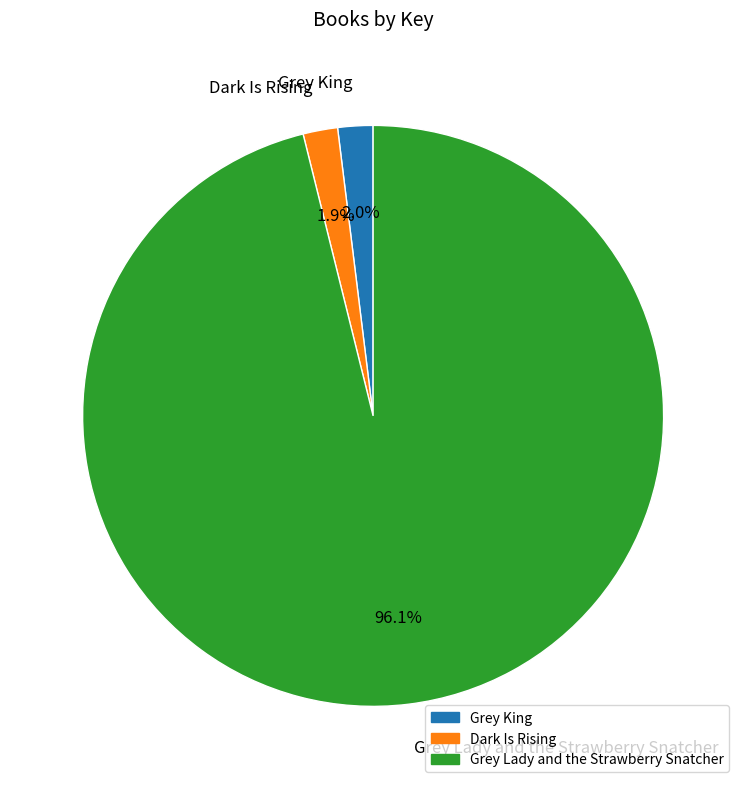

Count the number of slices in the pie.

3